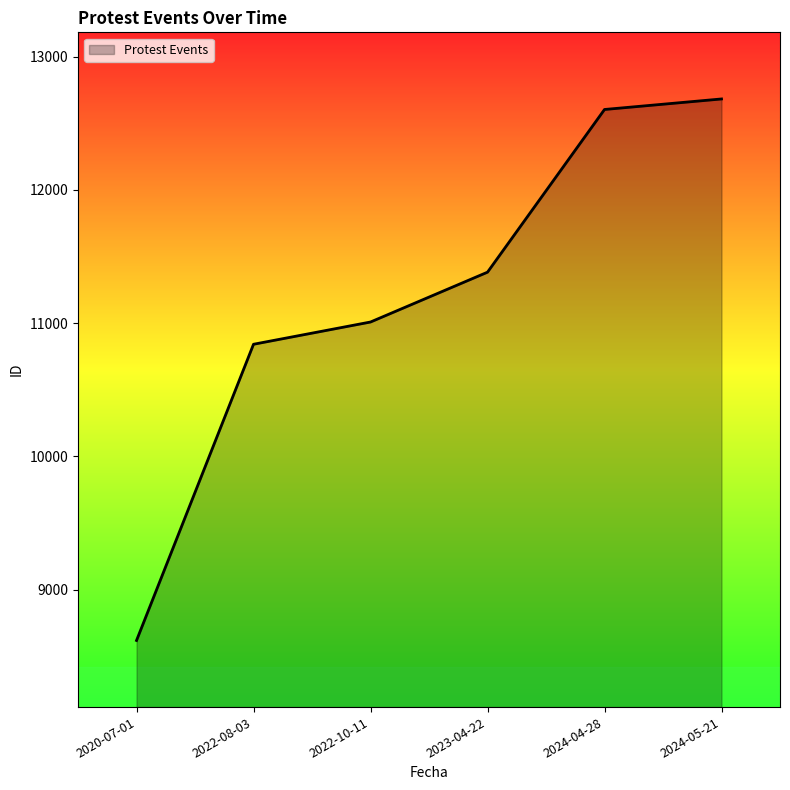

What is the difference between the second highest and second lowest values?

1762